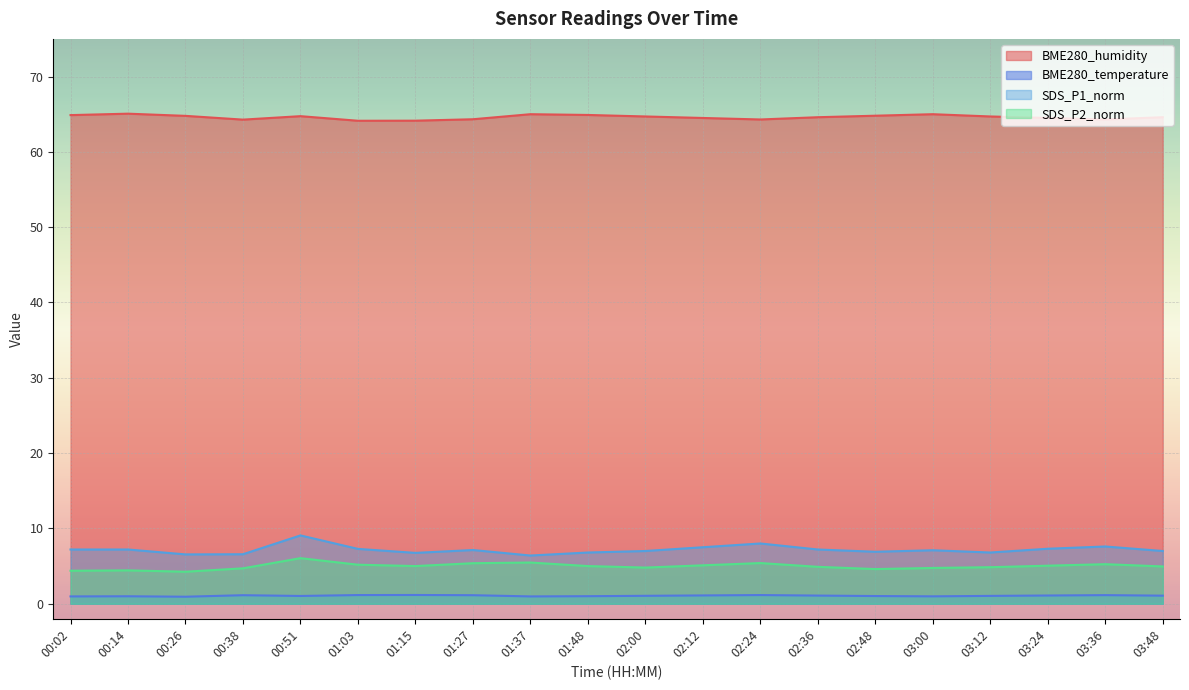

Rank the series at 00:14 from lowest to highest value.

BME280_temperature, SDS_P2_norm, SDS_P1_norm, BME280_humidity